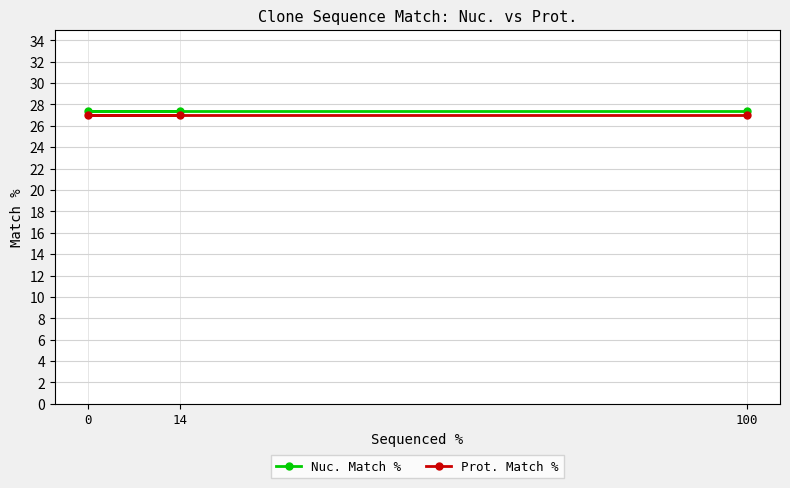

What is the approximate value of Nuc. Match % at 100?

27.4